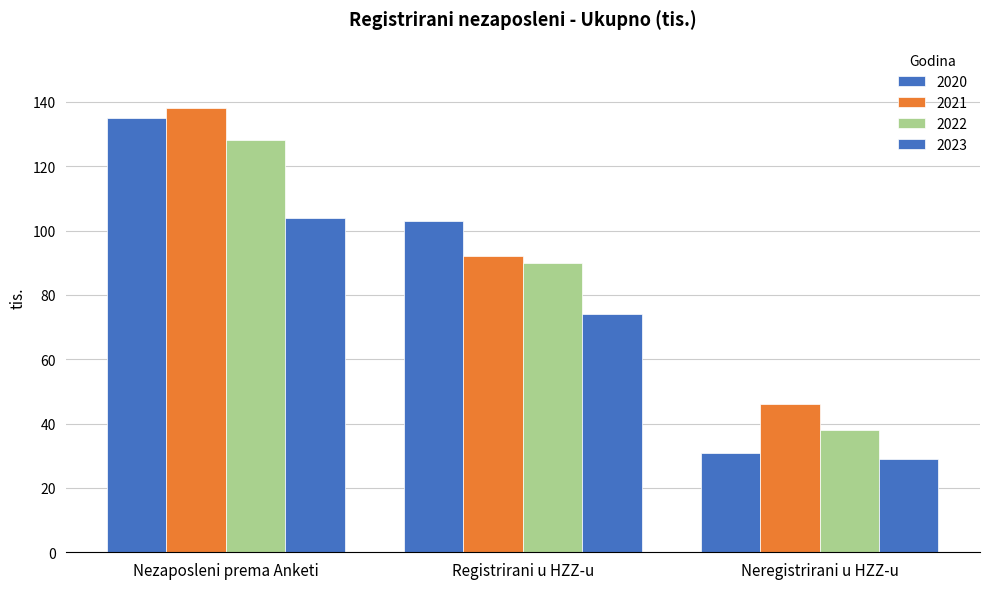

Read the 2023 value at Registrirani u HZZ-u.

74